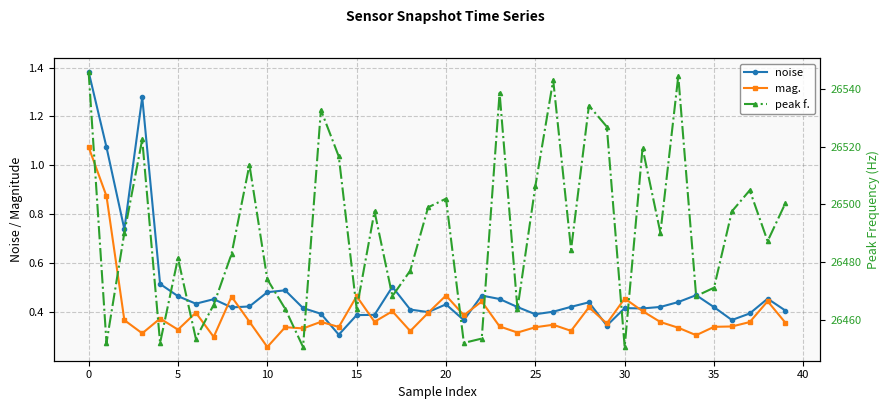

True or false: noise and mag. cross at least once.

True